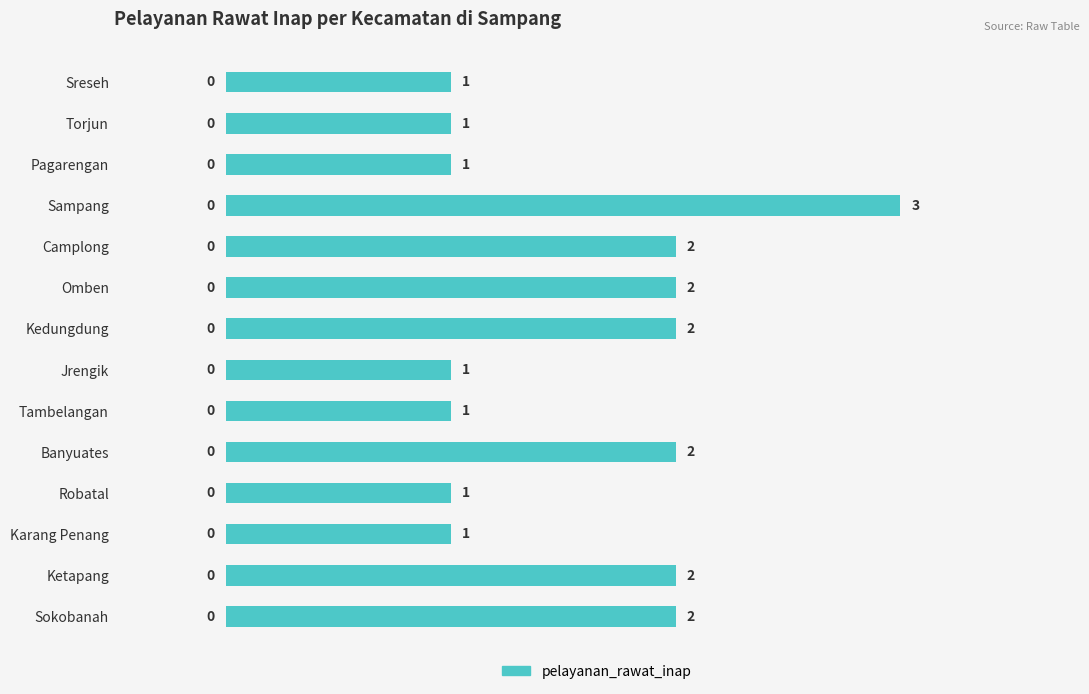

What is the label of the 5th bar from the top?

Camplong